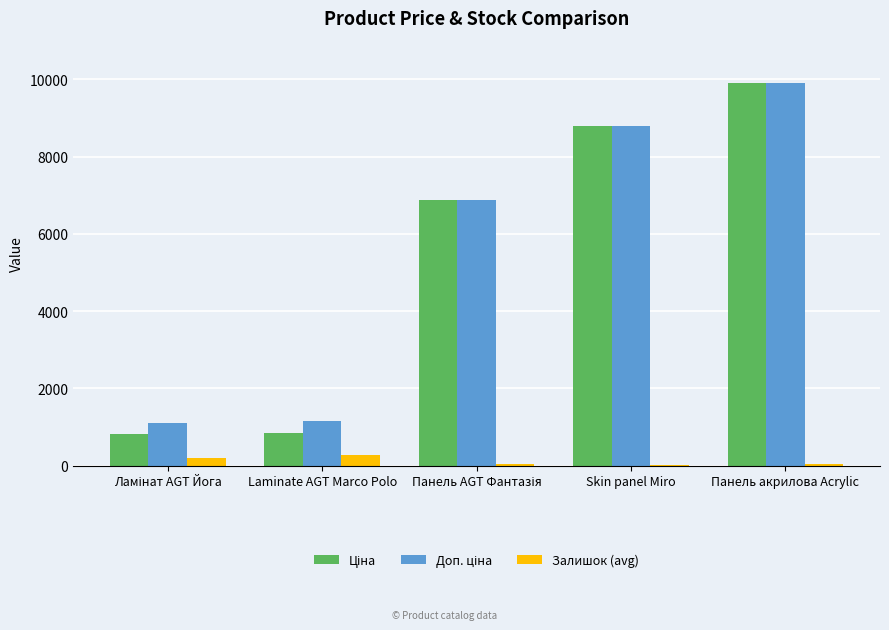

True or false: Залишок (avg) has a value of 263.5 at Laminate AGT Marco Polo.

True